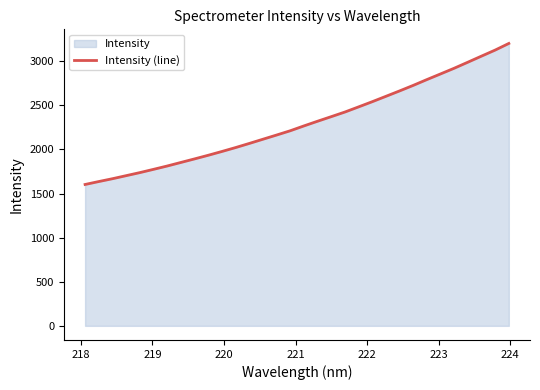

What is the minimum value shown in the chart?

1602.6